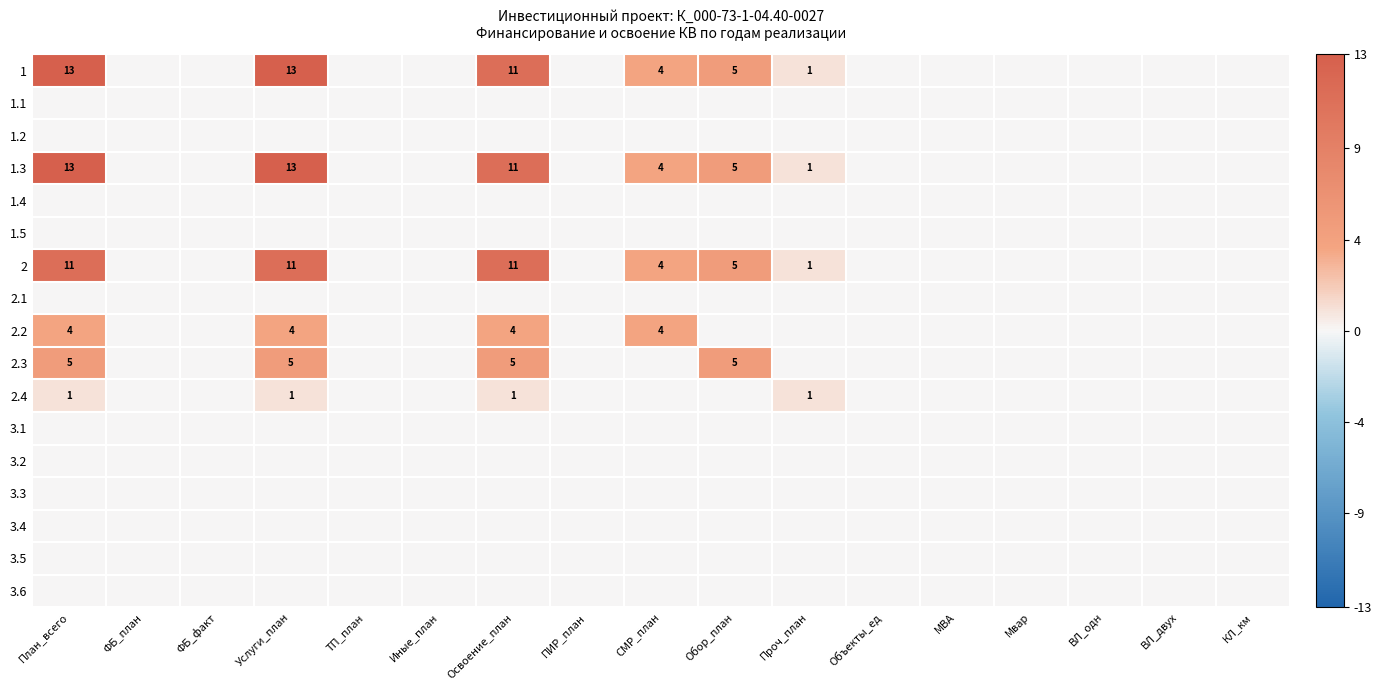

Rank the series by their maximum value, from highest to lowest.

1, 1.3, 2, 2.3, 2.2, 2.4, 1.1, 1.2, 1.4, 1.5, 2.1, 3.1, 3.2, 3.3, 3.4, 3.5, 3.6